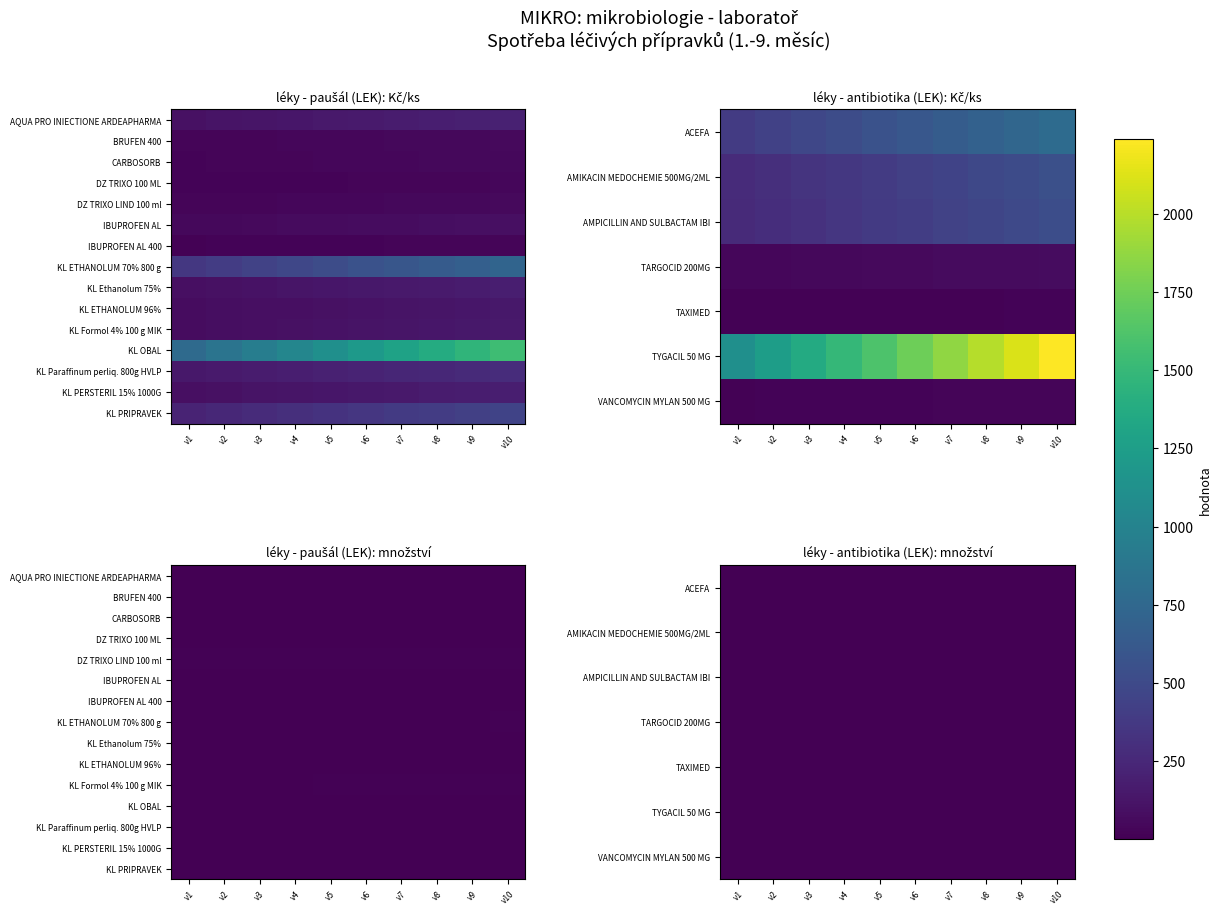

What is the average value of the KL Ethanolum 75% series?

1.8